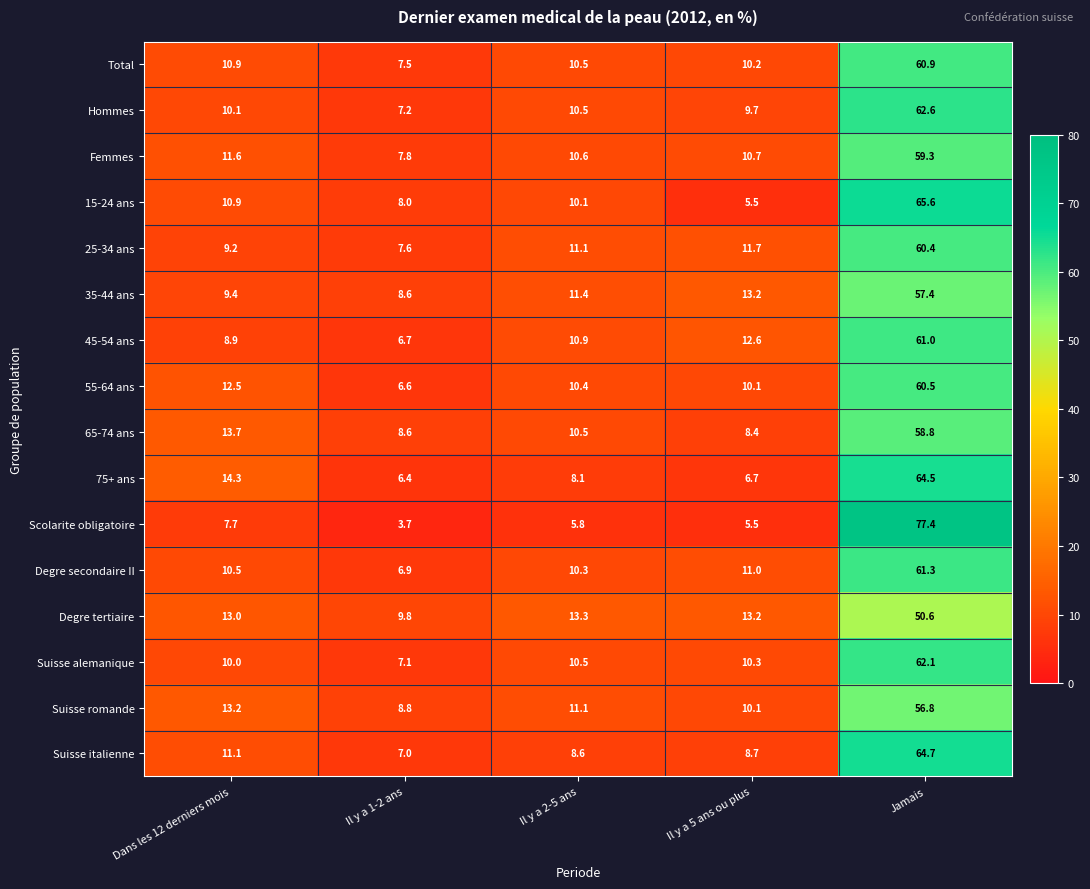

Rank the series by their maximum value, from highest to lowest.

Scolarite obligatoire, 15-24 ans, Suisse italienne, 75+ ans, Hommes, Suisse alemanique, Degre secondaire II, 45-54 ans, Total, 55-64 ans, 25-34 ans, Femmes, 65-74 ans, 35-44 ans, Suisse romande, Degre tertiaire